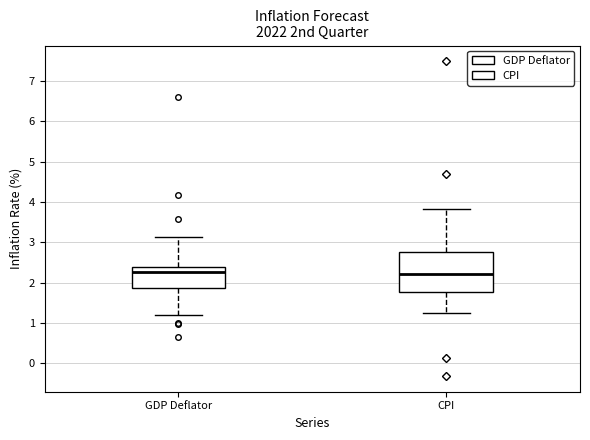

Where does the lower whisker of the box for GDP Deflator end on the y-axis? The values are not printed on the chart, so give them approximately, as read against the axis.

1.2